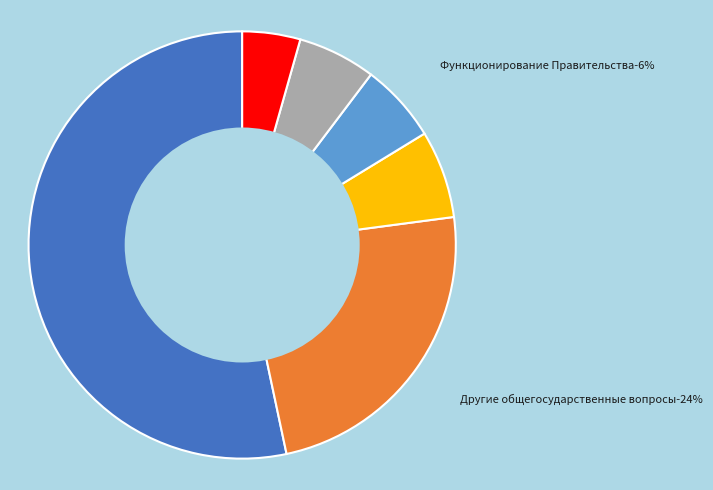

Is it true that Обеспечение проведения выборов is 11% of the pie?

False